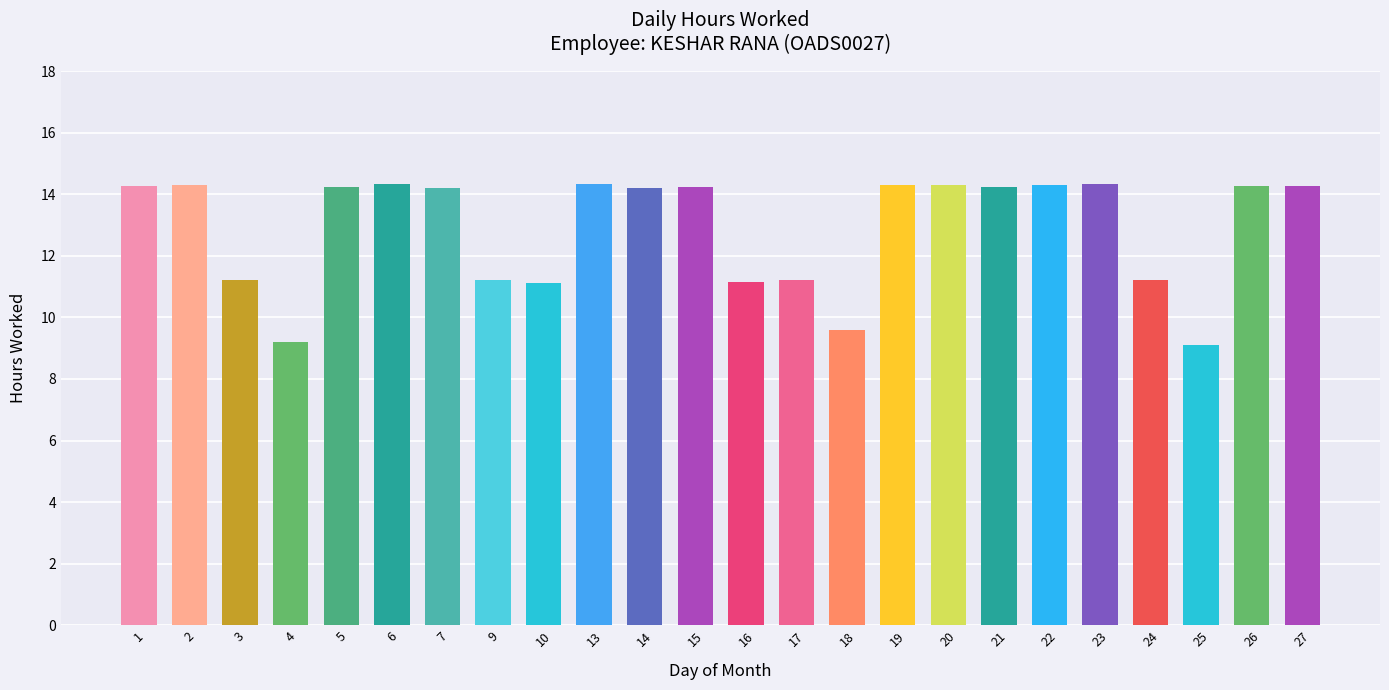

What is the change in value from 25 to 26?

+5.2